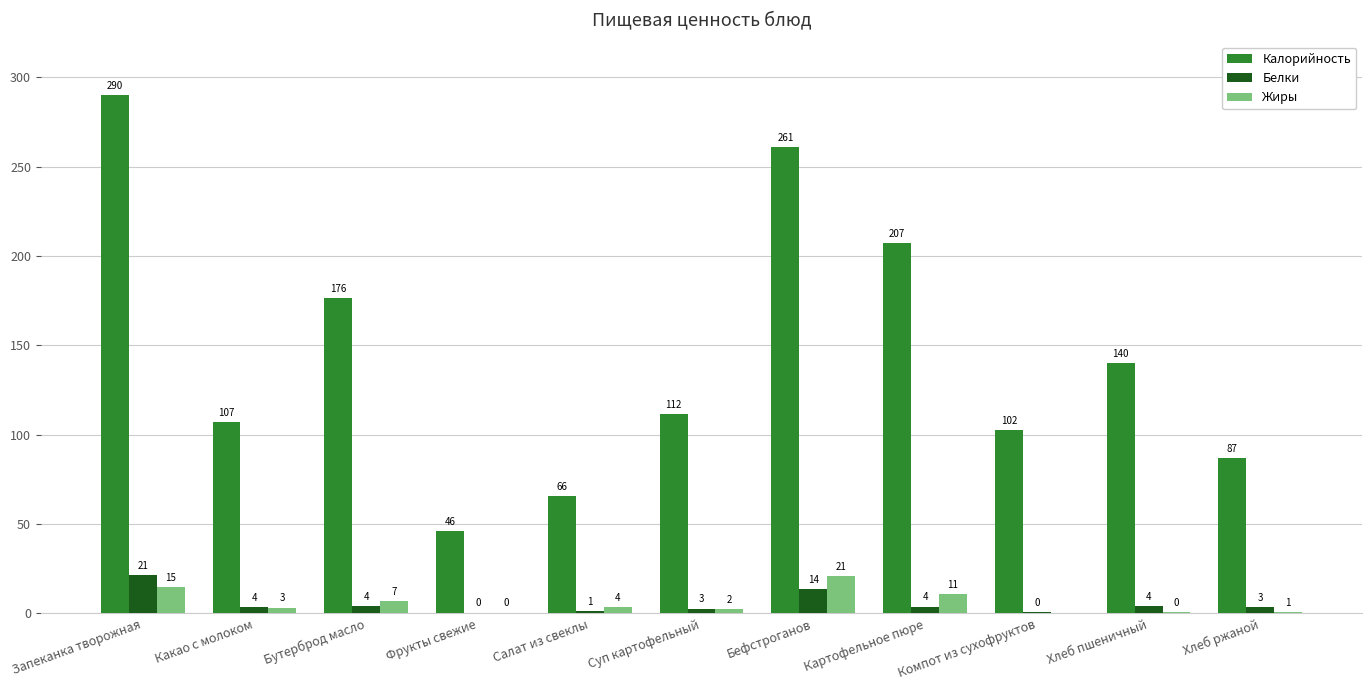

Where does the Калорийность series first go above 111?

Запеканка творожная